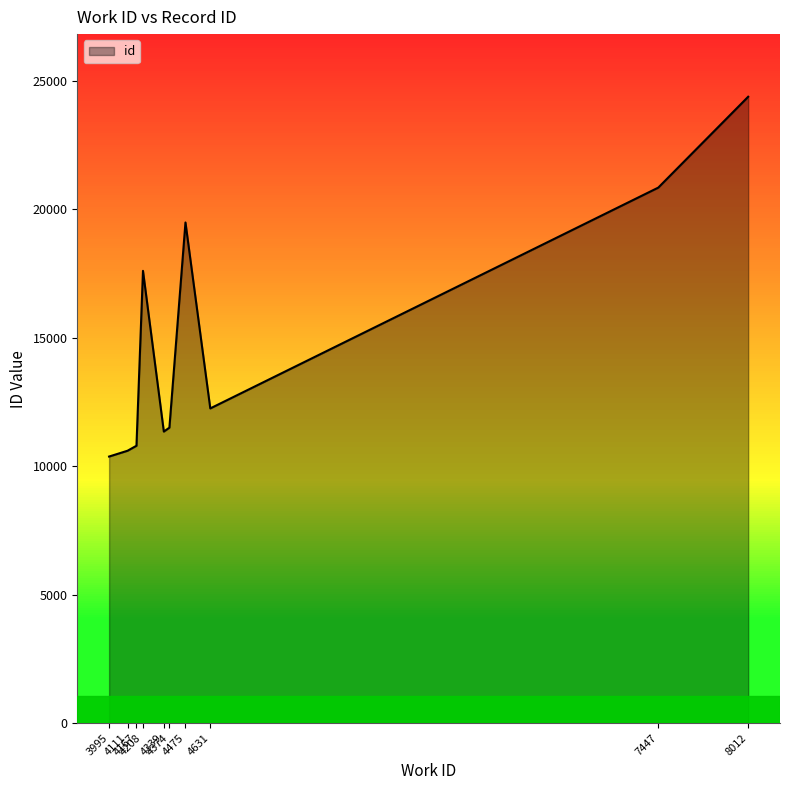

Approximately how many times larger is the value at 4631 compared to 7447?

0.6